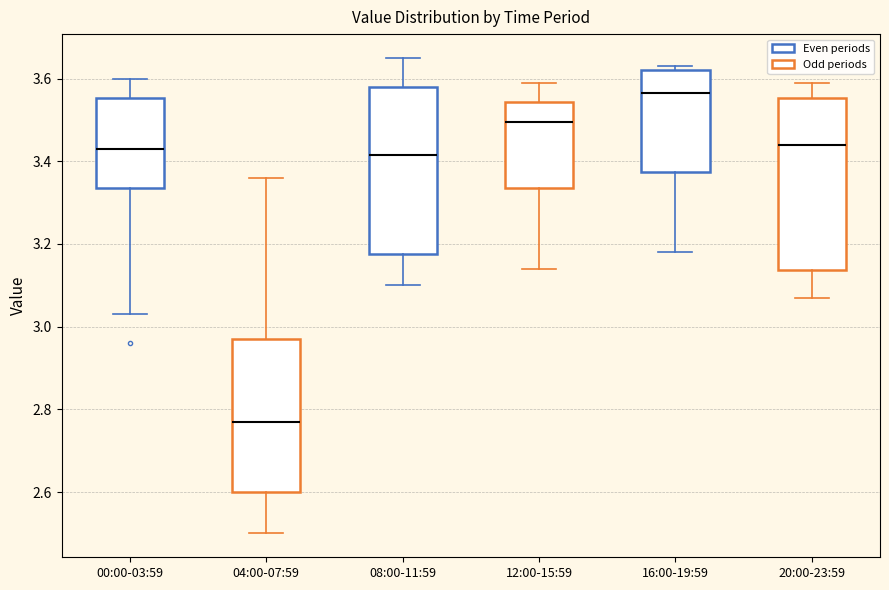

Reading left to right, transcribe this box plot: for each box, give where its median line is, the range the box spans, and where its two whiskers end, as read against the y-axis. The values are not printed on the chart, so give them approximately, as read against the axis.

00:00-03:59: median 3.44, box 3.34 to 3.56, whiskers 3.04 to 3.60
04:00-07:59: median 2.78, box 2.60 to 2.98, whiskers 2.50 to 3.36
08:00-11:59: median 3.42, box 3.18 to 3.58, whiskers 3.10 to 3.66
12:00-15:59: median 3.50, box 3.34 to 3.54, whiskers 3.14 to 3.60
16:00-19:59: median 3.56, box 3.38 to 3.62, whiskers 3.18 to 3.64
20:00-23:59: median 3.44, box 3.14 to 3.56, whiskers 3.08 to 3.60